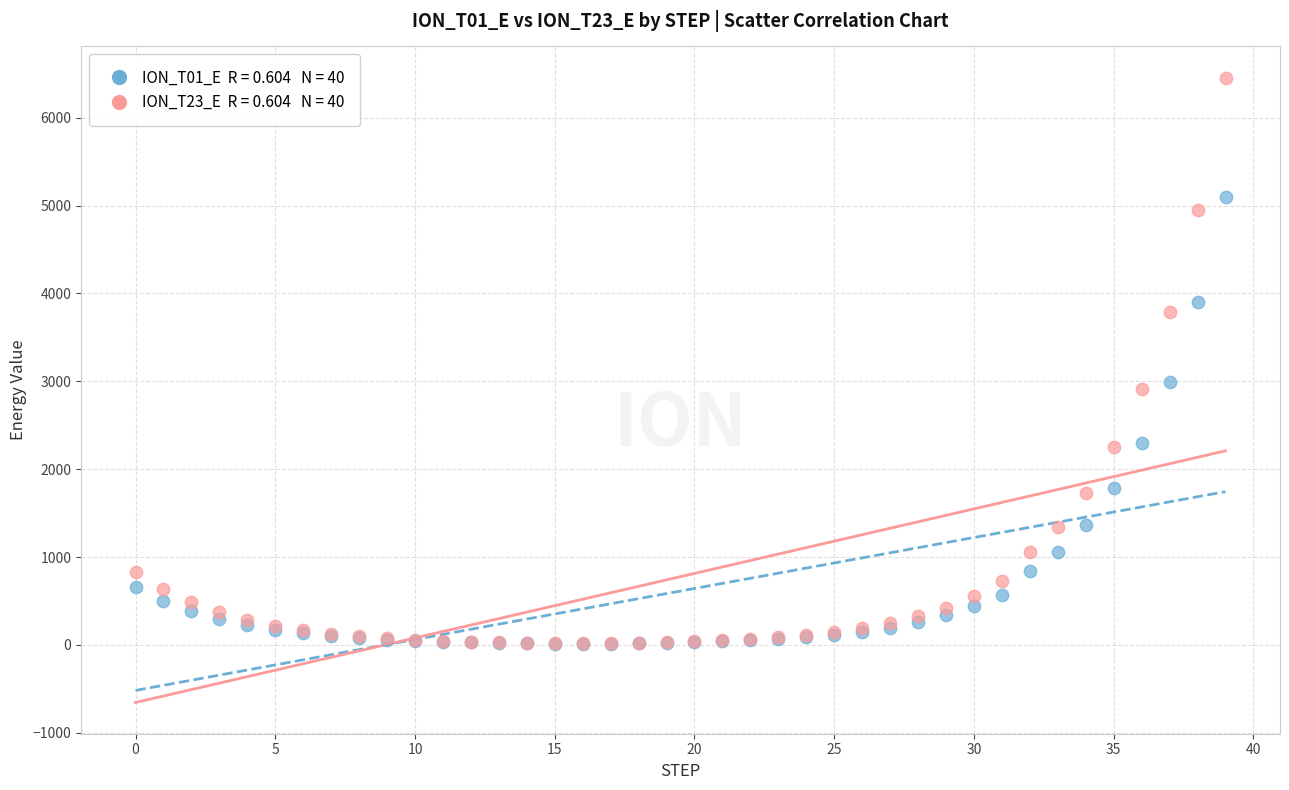

Across all series, what Y value is closest to 3234?

2993.8